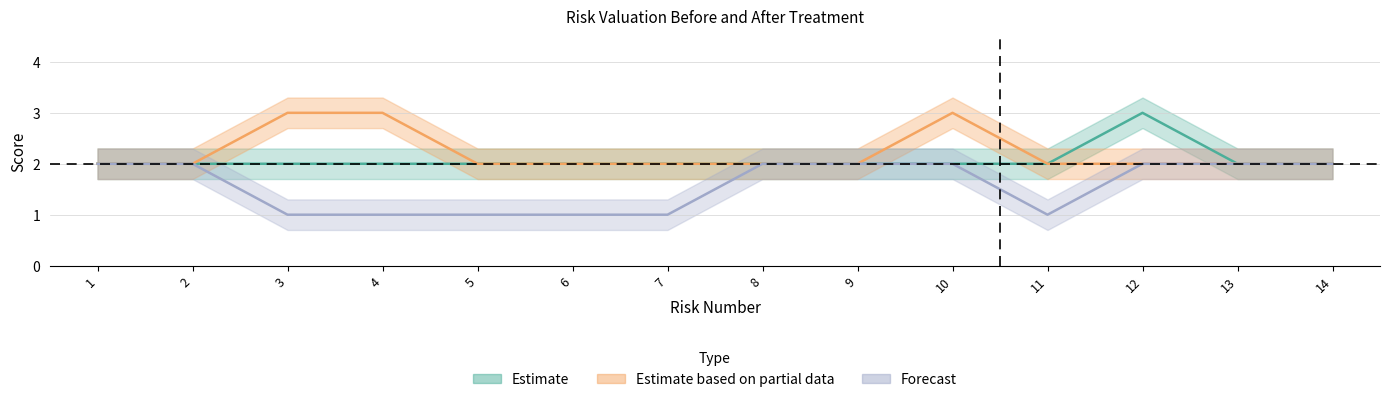

Is it true that Probability_After equals 1 at 1?

False